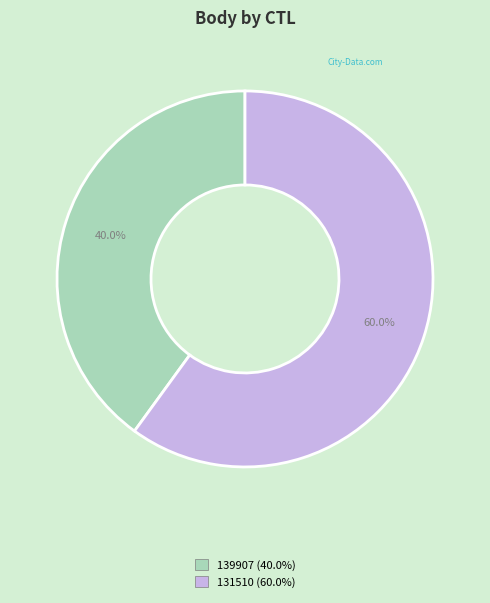

Which category has the smallest portion of the pie?

139907